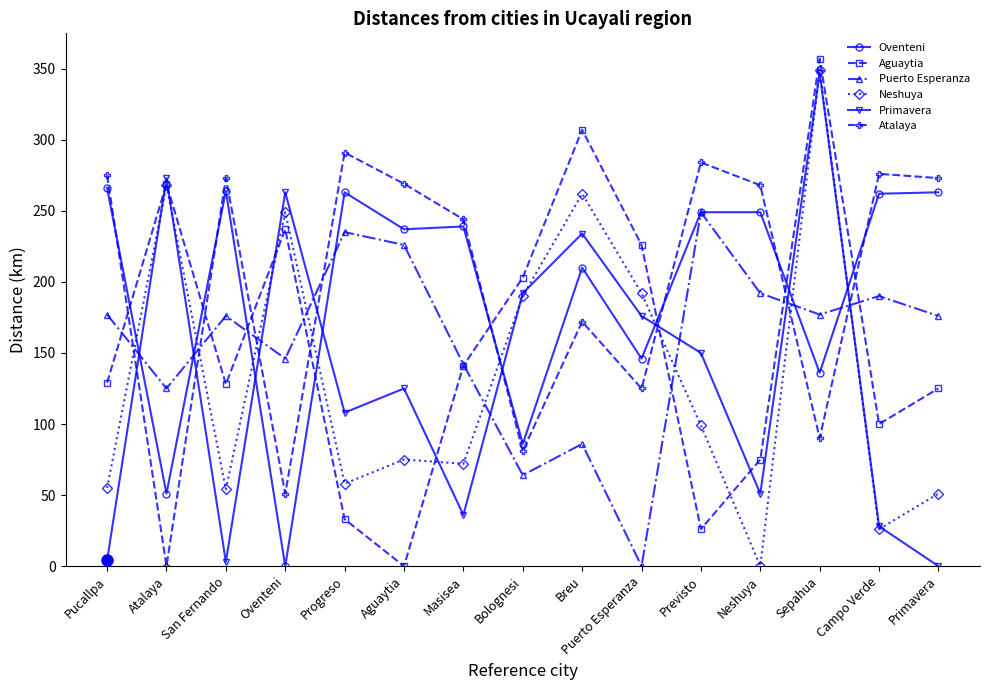

Does the chart have visible grid lines?

No